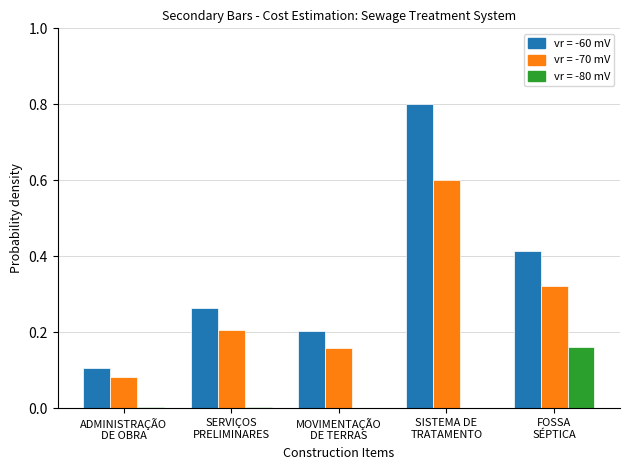

Does the chart contain stacked bars?

No